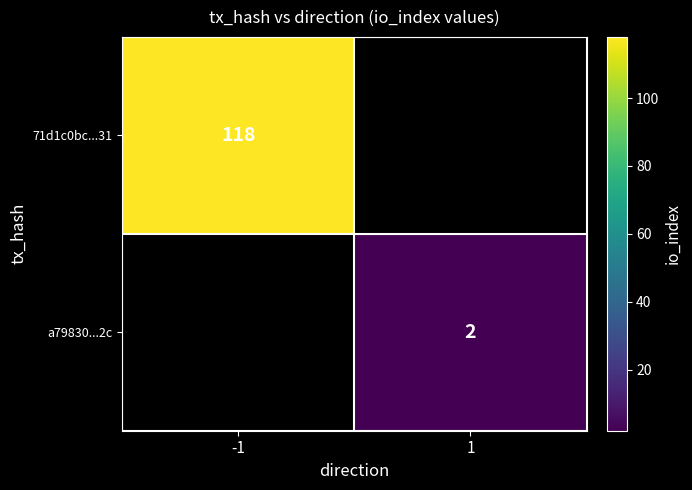

Is the value of a79830...2c at 1 greater than the value of 71d1c0bc...31 at -1?

No